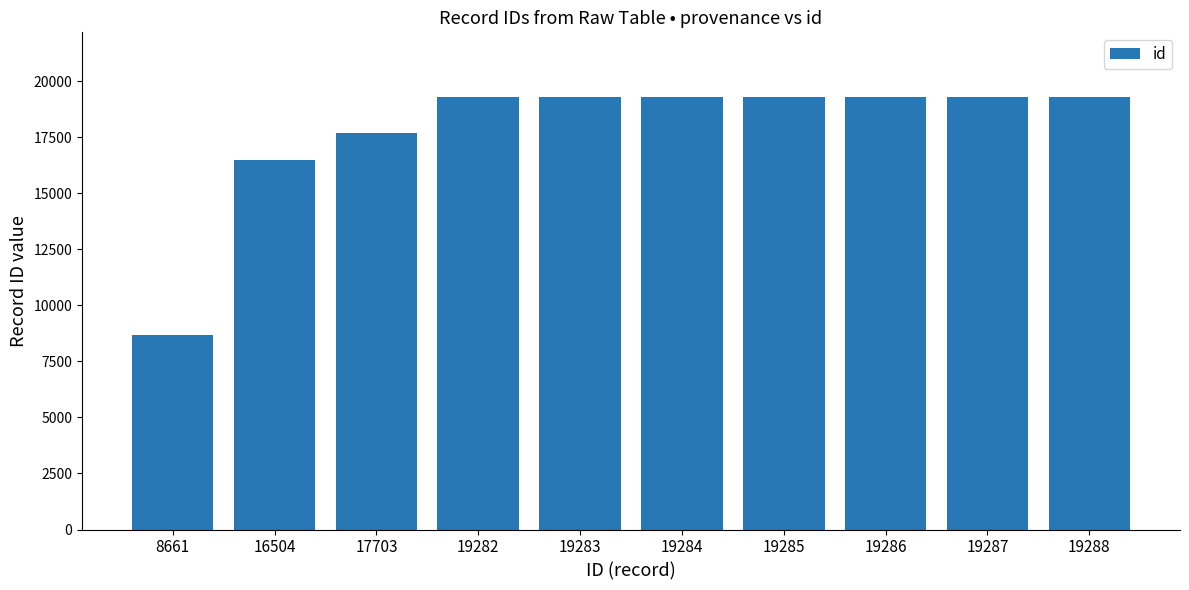

Which label corresponds to the smallest value in the chart?

8661